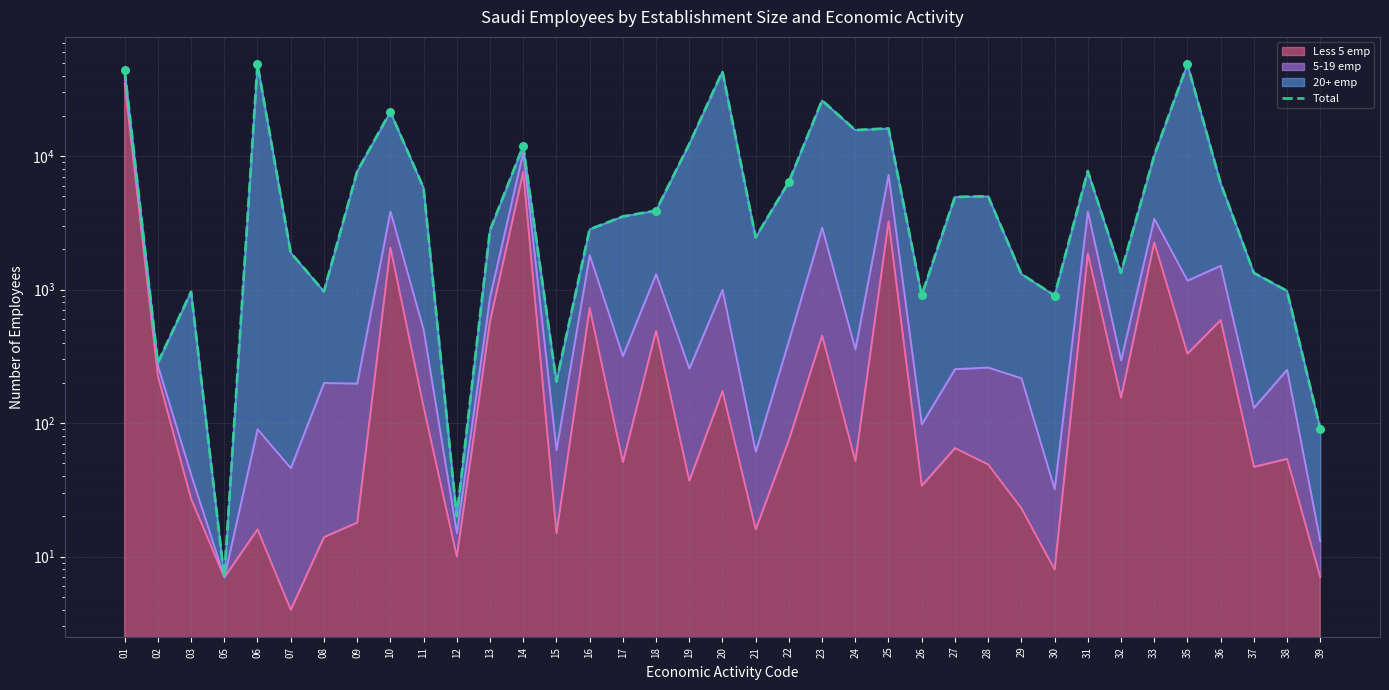

Which has a higher value, 37 or 27?

27